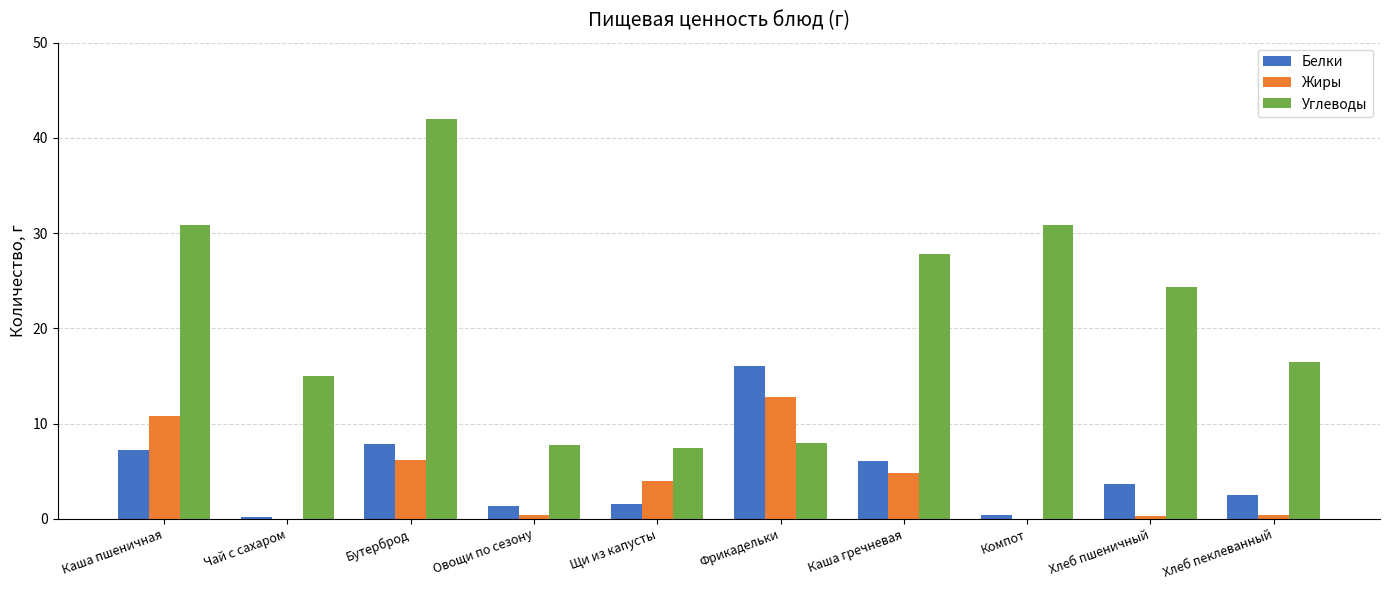

How many categories are shown in the chart?

10